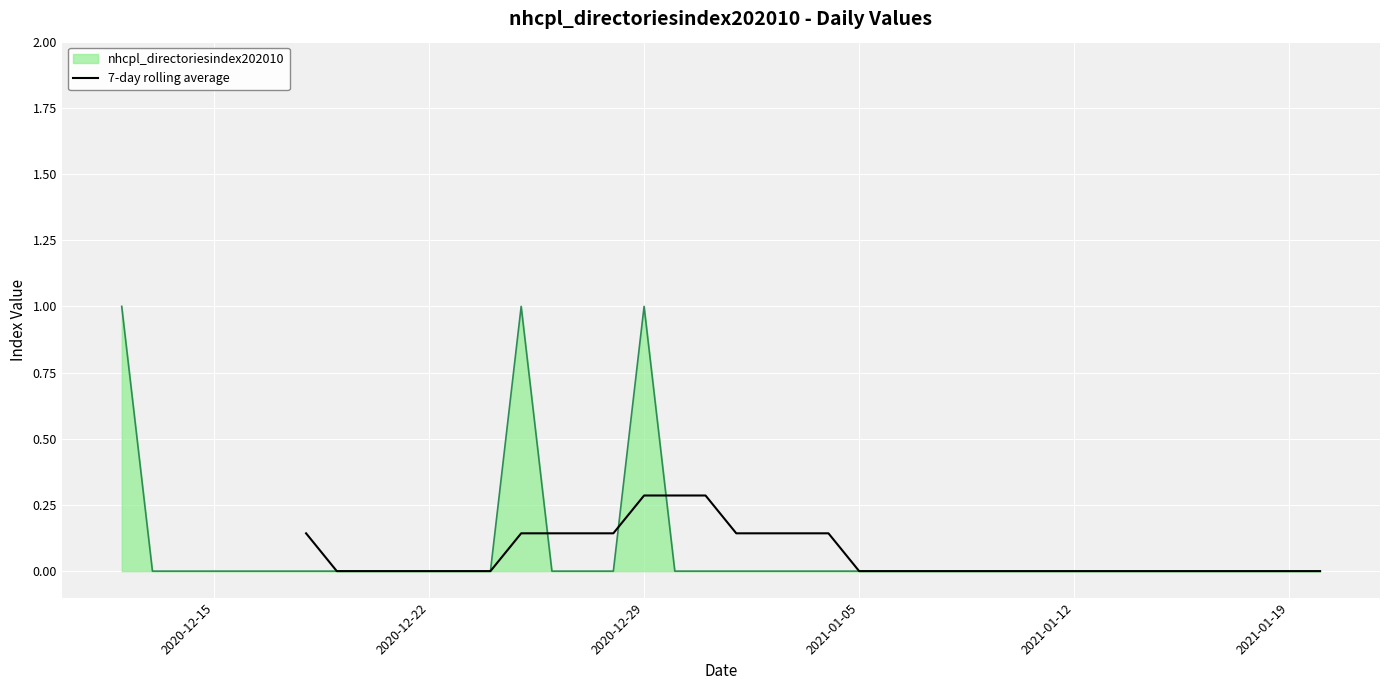

True or false: the data shows nan at 37.

False